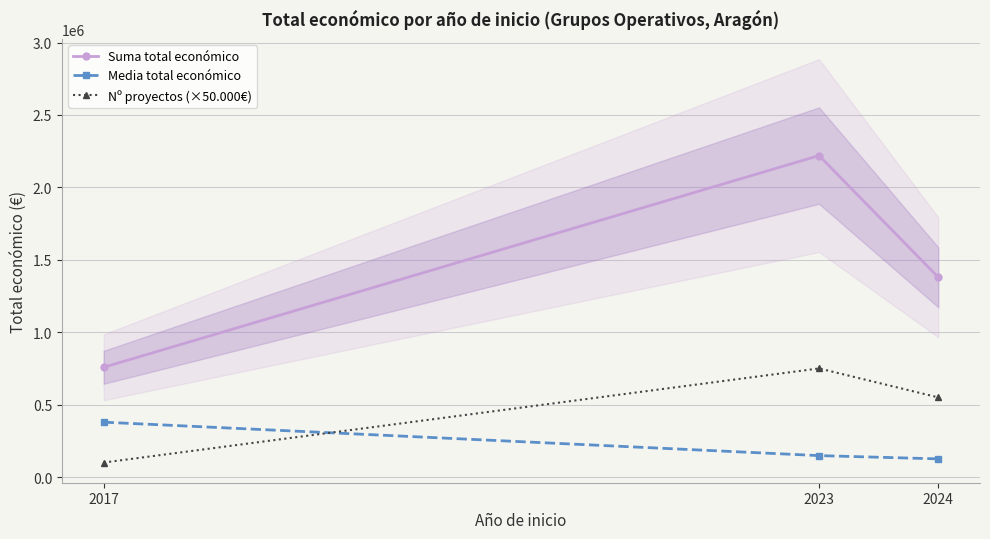

Between 2017 and 2023, which series saw the biggest shift?

Suma total económico